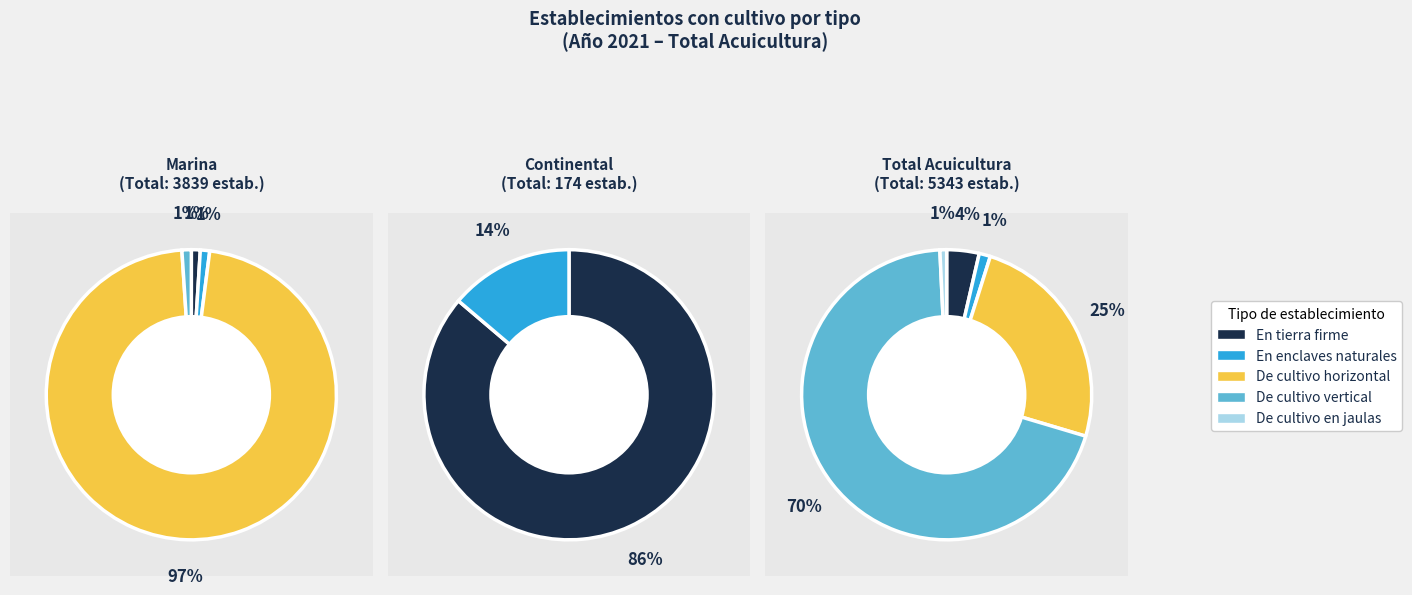

The De cultivo horizontal slice represents 37% of the pie. True or false?

False